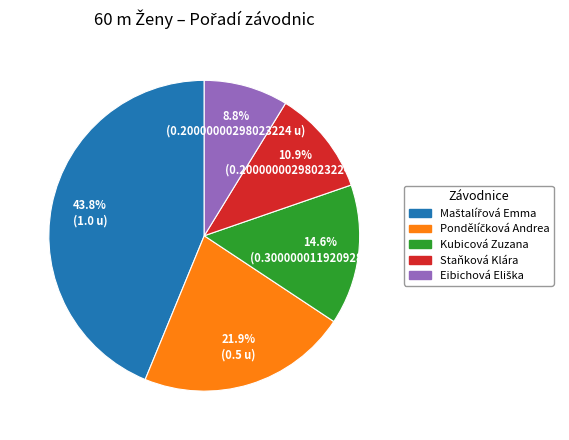

What portion of the pie excludes Kubicová Zuzana?

85.4%